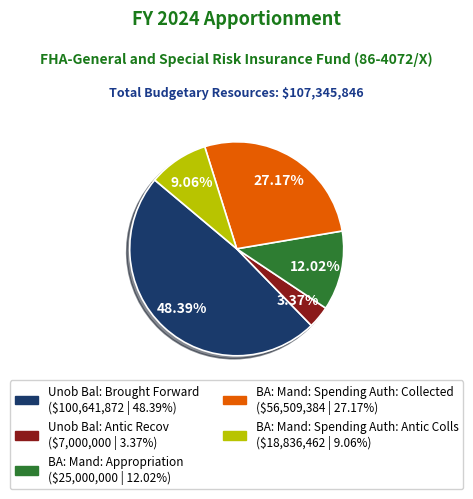

Which category has the smallest portion of the pie?

Unob Bal: Antic Recov